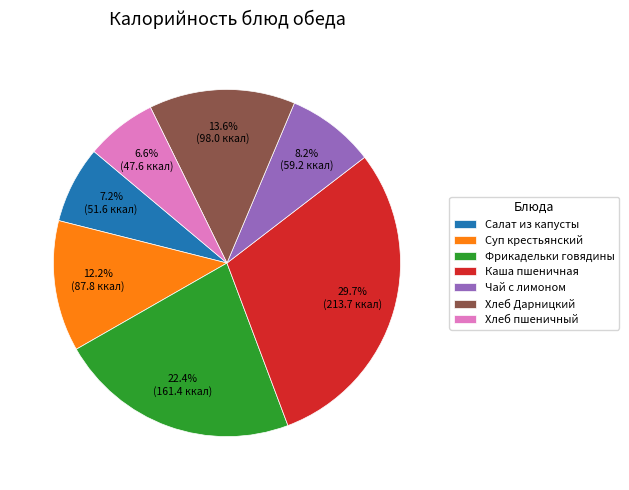

True or false: Фрикадельки говядины accounts for 22% of the total.

True